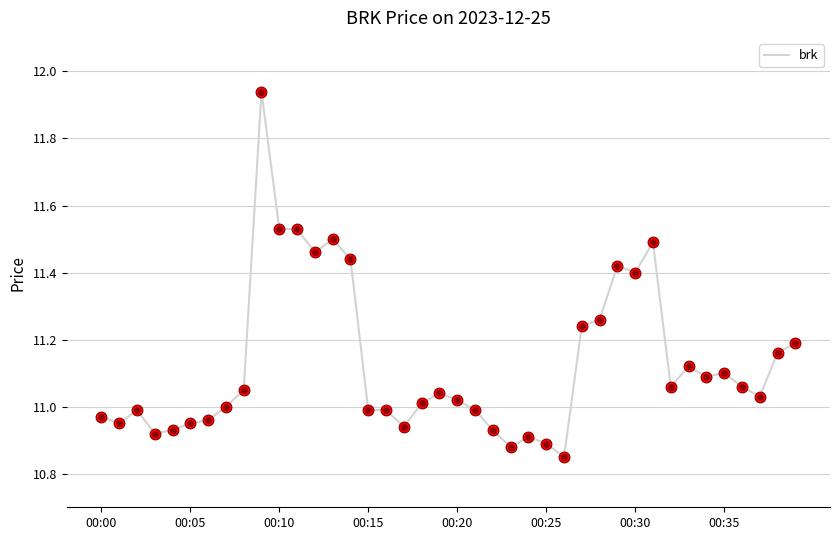

What is the difference between the maximum and minimum values?

1.1